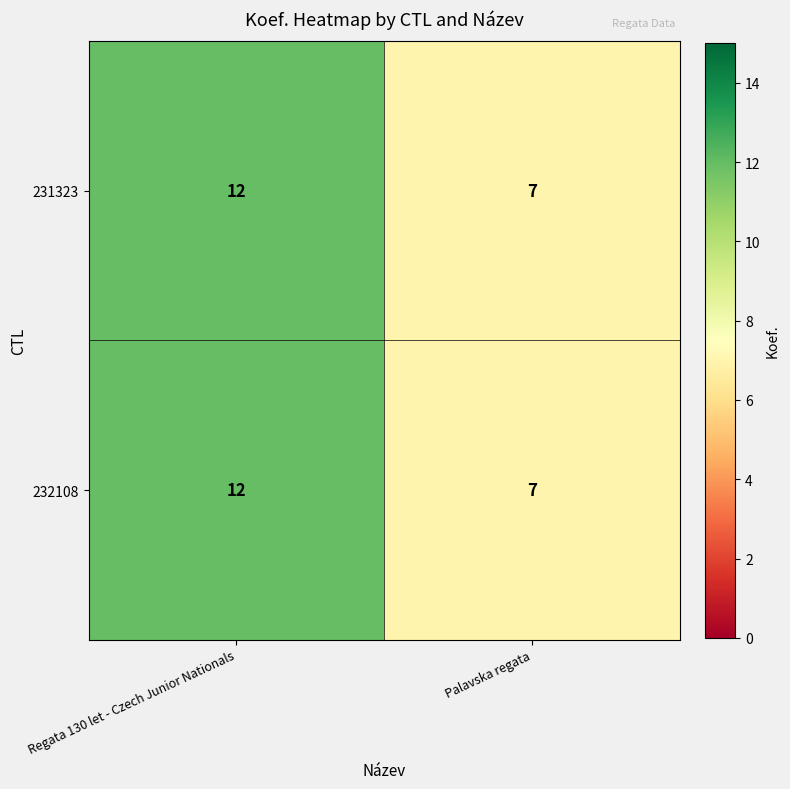

The value of 231323 at Regata 130 let - Czech Junior Nationals is 4. True or false?

False